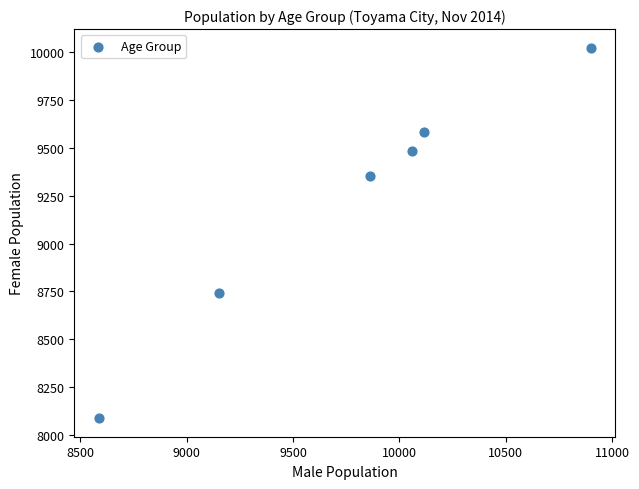

What is the range of X values (max minus min)?

2311